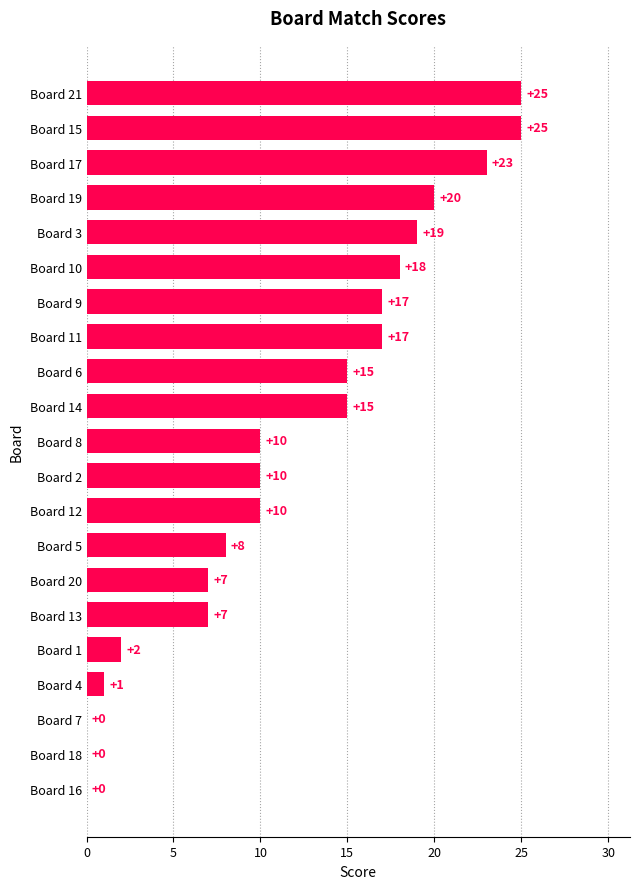

Read the value at Board 21.

25